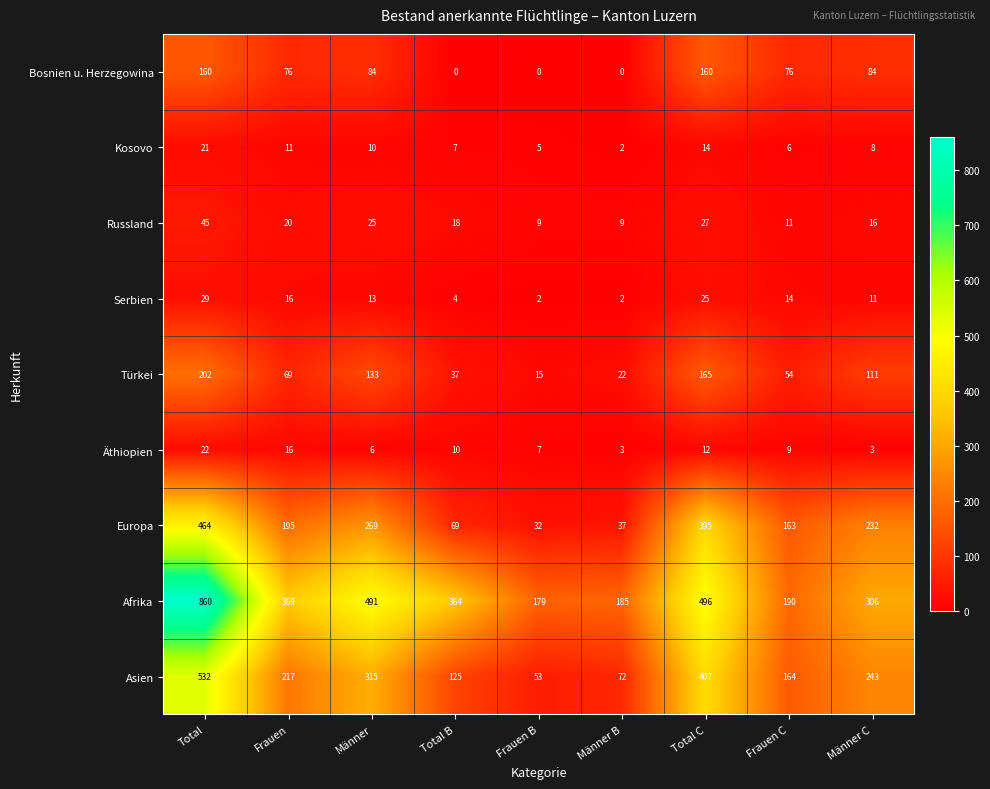

True or false: Asien has a value of 72 at Männer B.

True